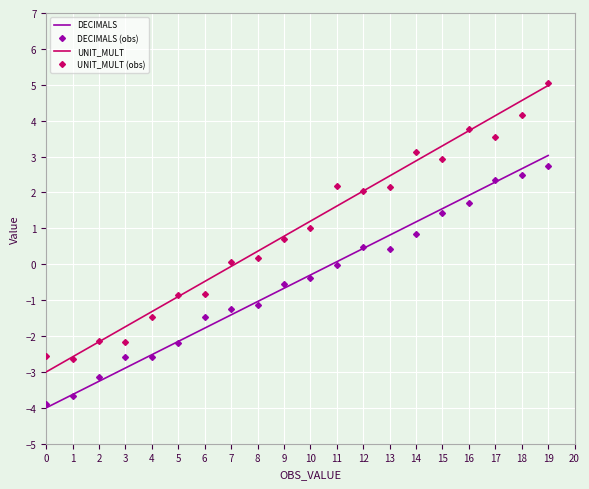

At which label does UNIT_MULT (obs) reach its peak?

19